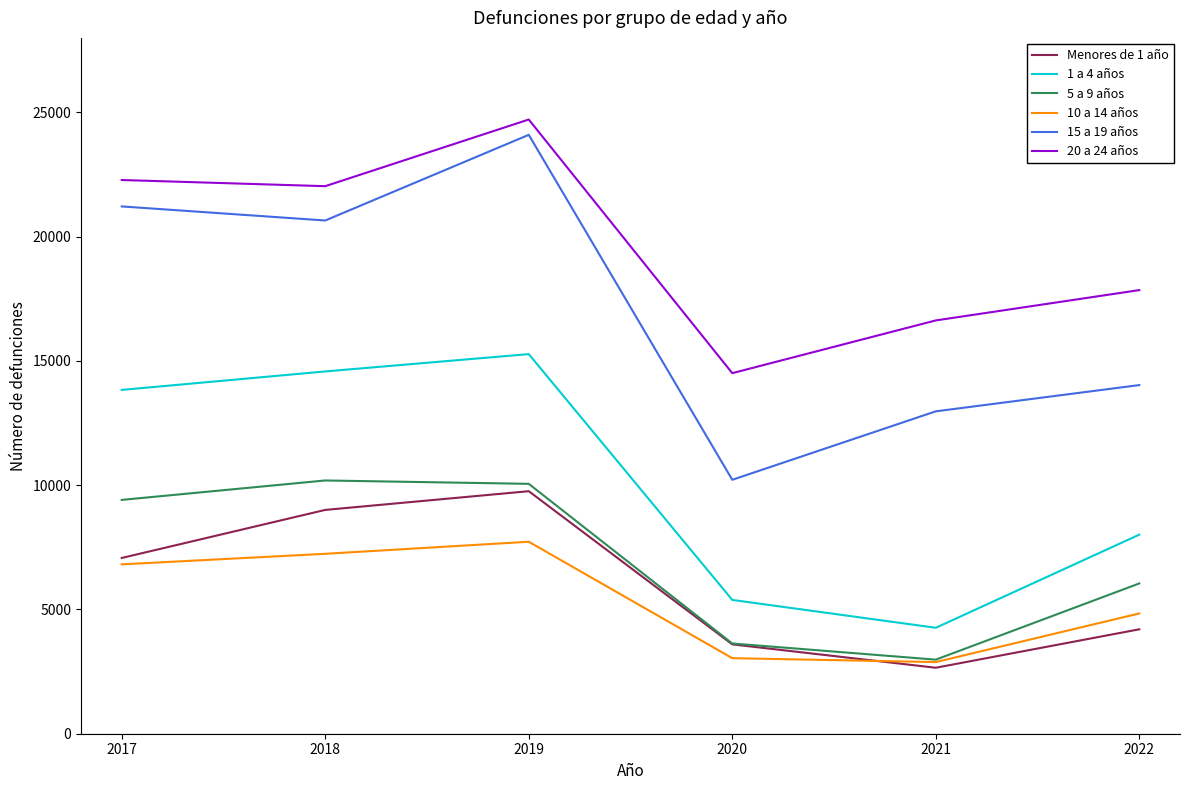

What are all the series names shown in the legend?

Menores de 1 año, 1 a 4 años, 5 a 9 años, 10 a 14 años, 15 a 19 años, 20 a 24 años